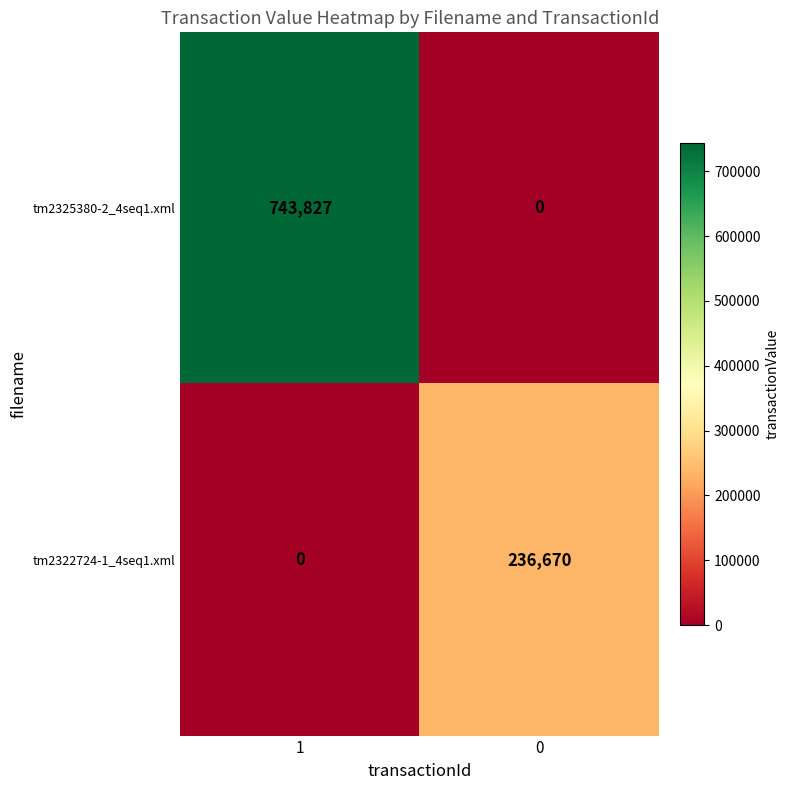

How many distinct data groups are displayed?

2